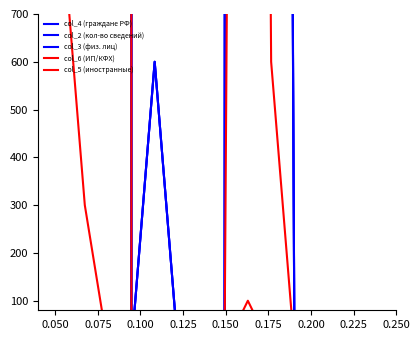

How many lines are shown in the chart?

5